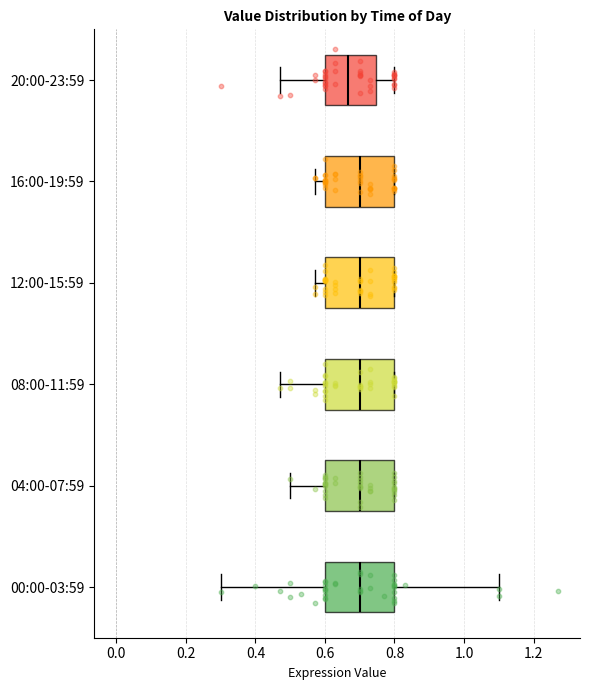

Where does the left whisker of the box for 16:00-19:59 end on the x-axis? The values are not printed on the chart, so give them approximately, as read against the axis.

0.58